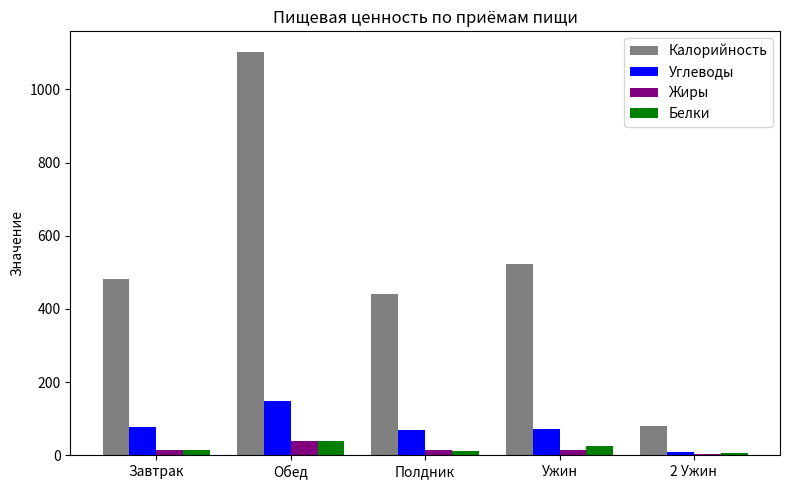

What is the spread (max minus min) of values at Ужин?

508.7